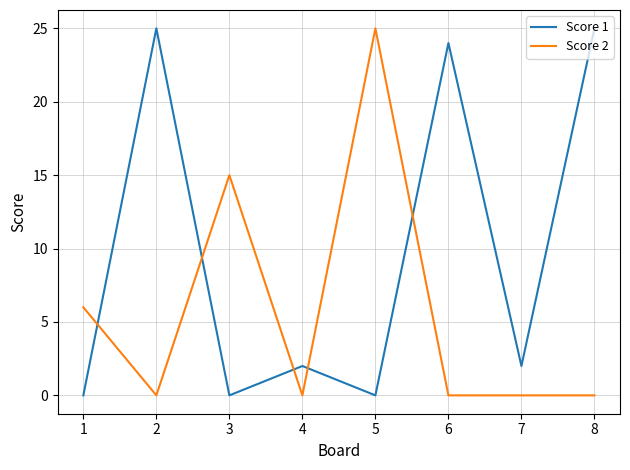

True or false: Score 2 has more than 0 interior local peaks.

True